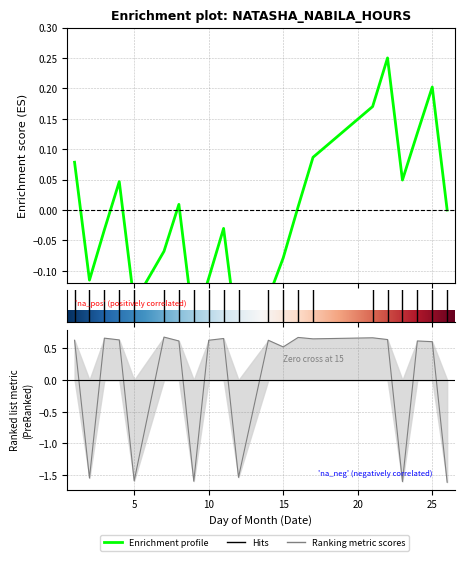

Between 14 and 1, which is larger?

14